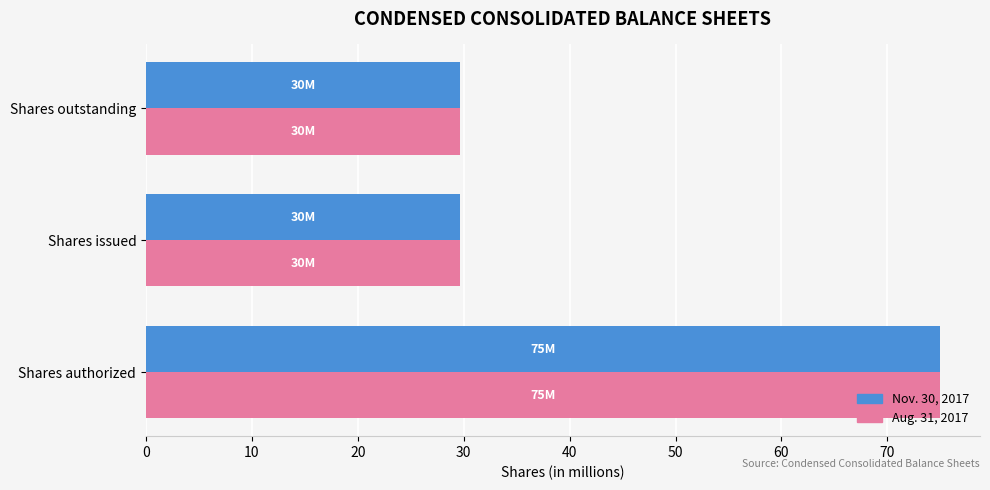

What is the maximum value shown in the chart?

75.0